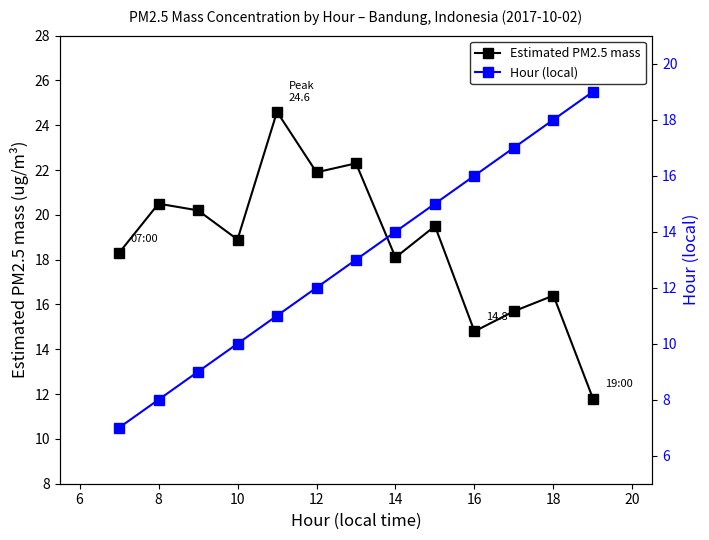

At which category does Estimated PM2.5 mass reach its first local valley?

10